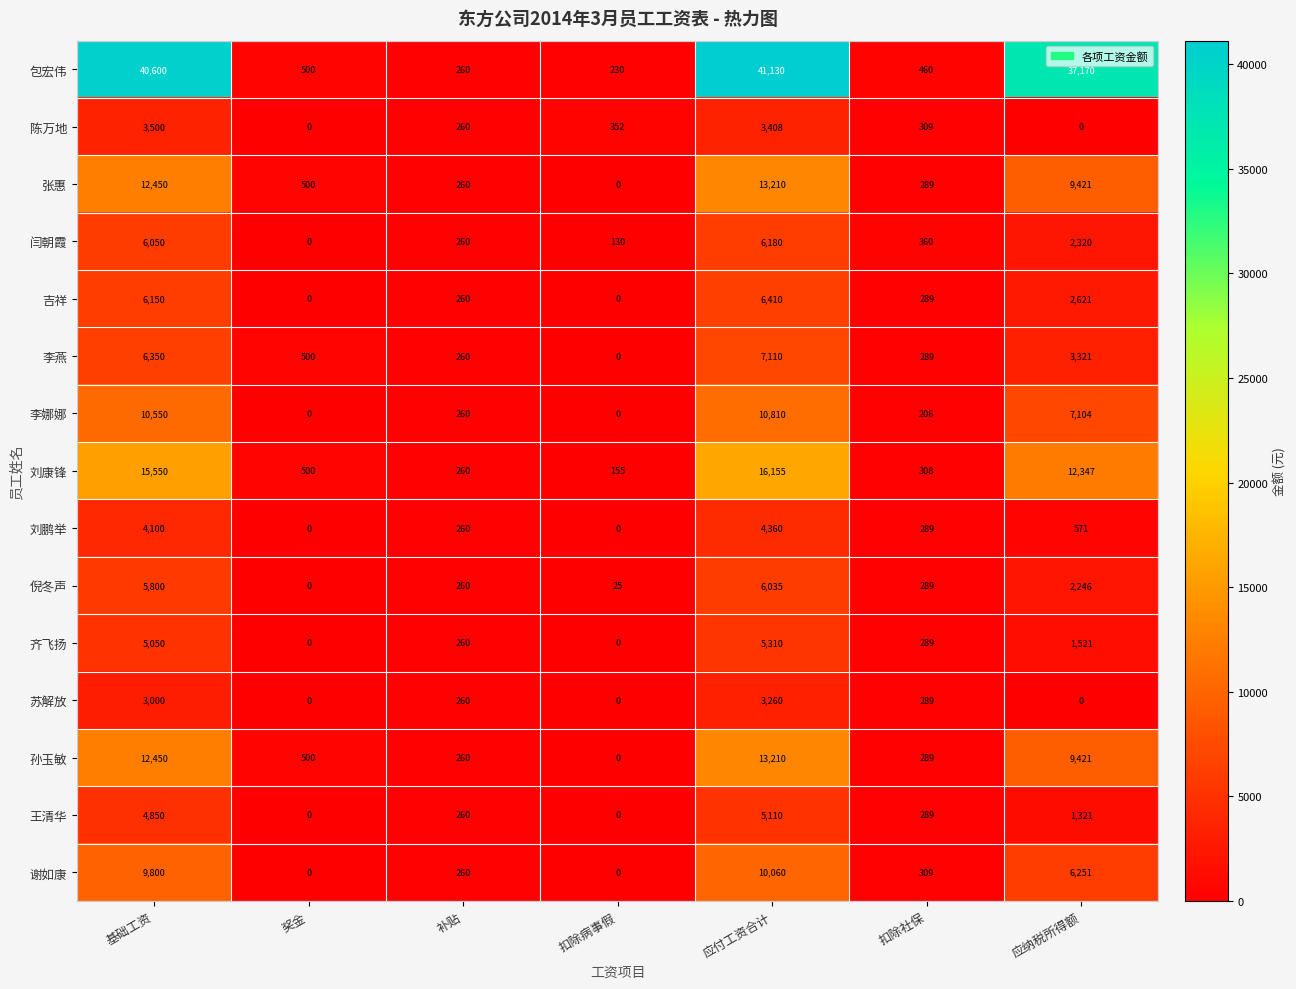

What is the sum of the 陈万地 values at 扣除病事假 and 扣除社保?

661